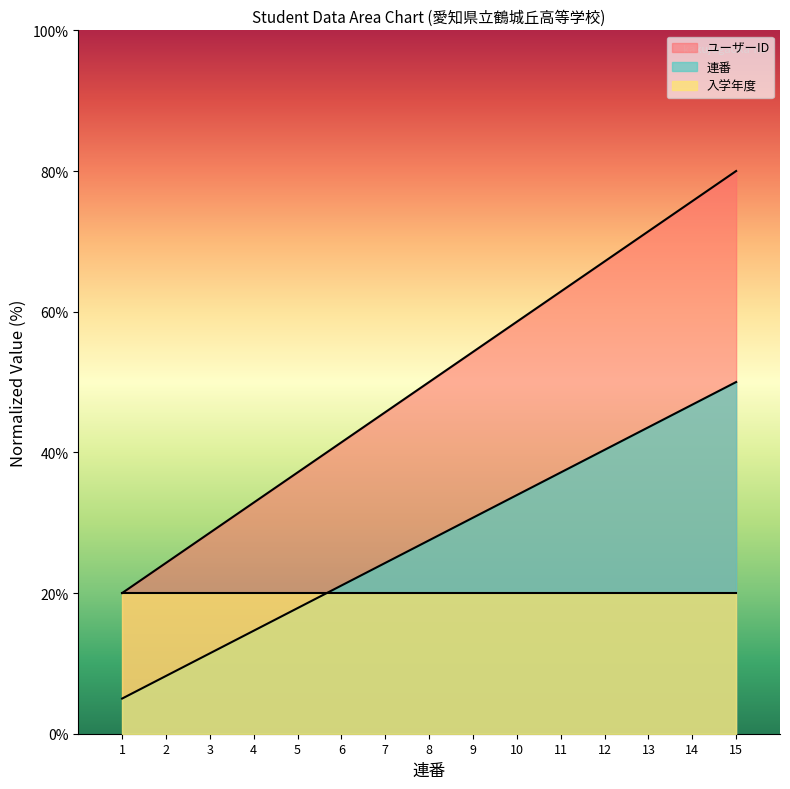

List the series in order of their overall mean, lowest first.

入学年度, 連番, ユーザーID